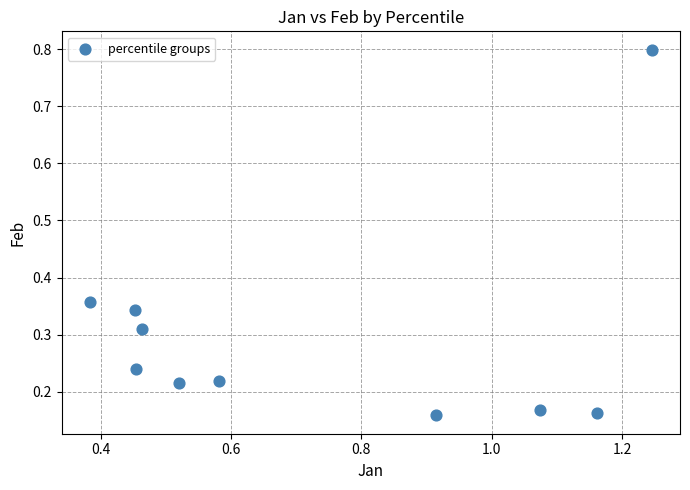

What is the range of X values (max minus min)?

0.9